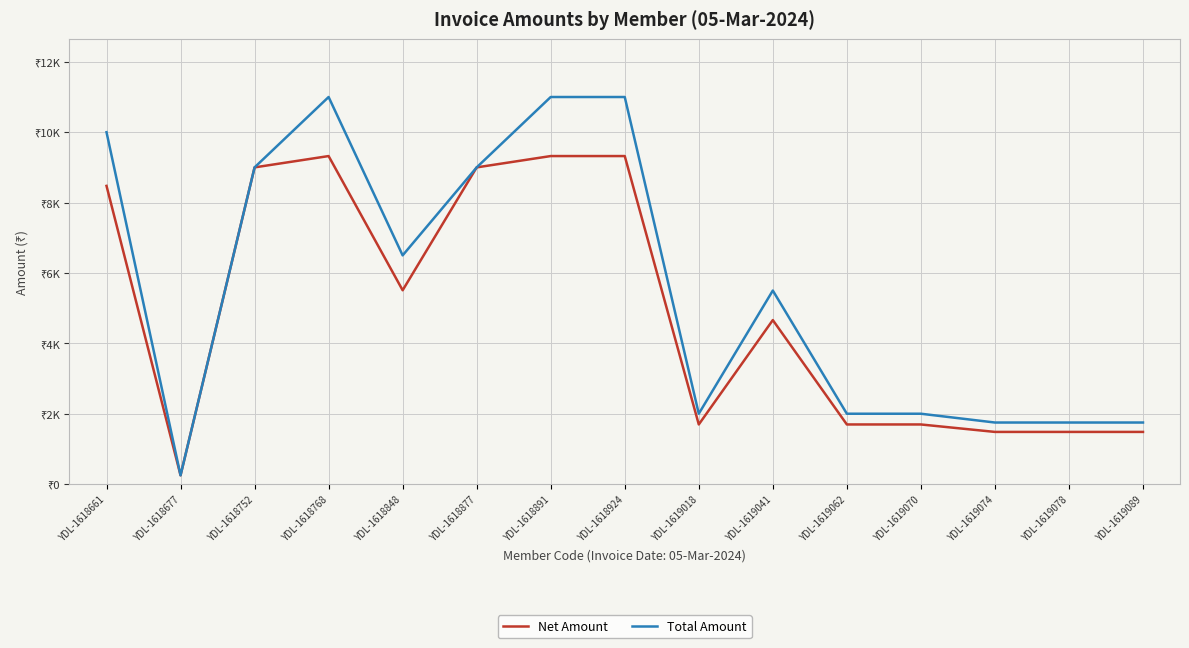

What is the lowest value of the Net Amount series?

250.0